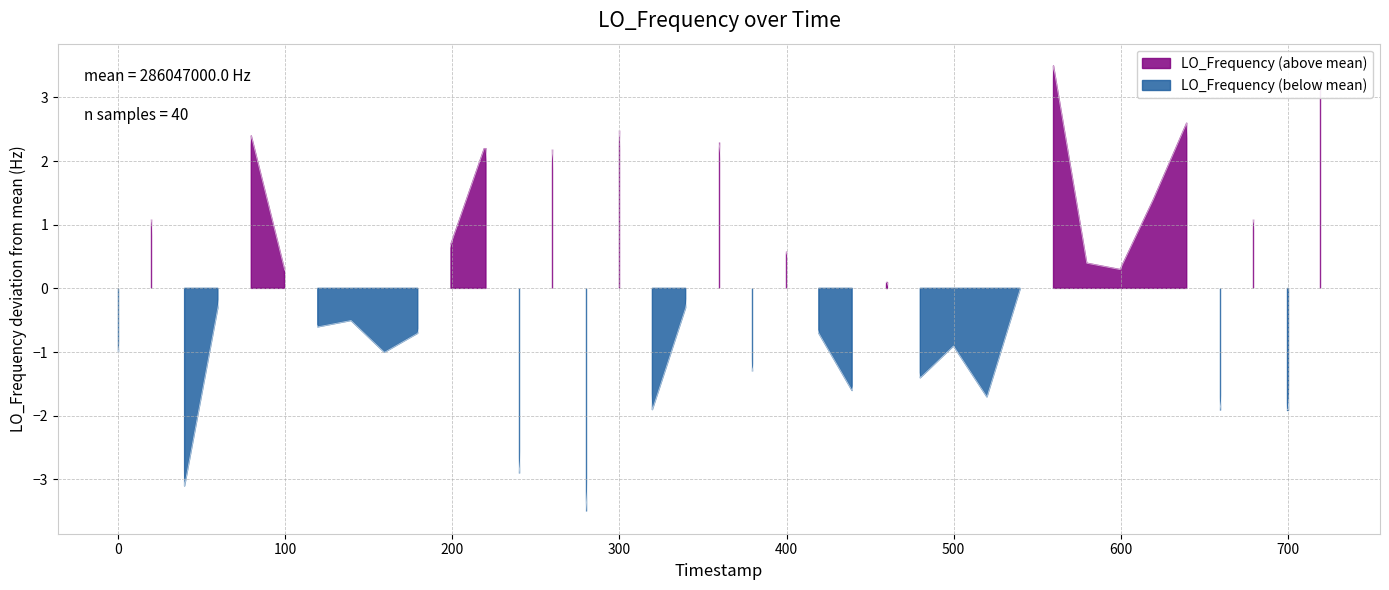

The value at 22 is -1.2. True or false?

False